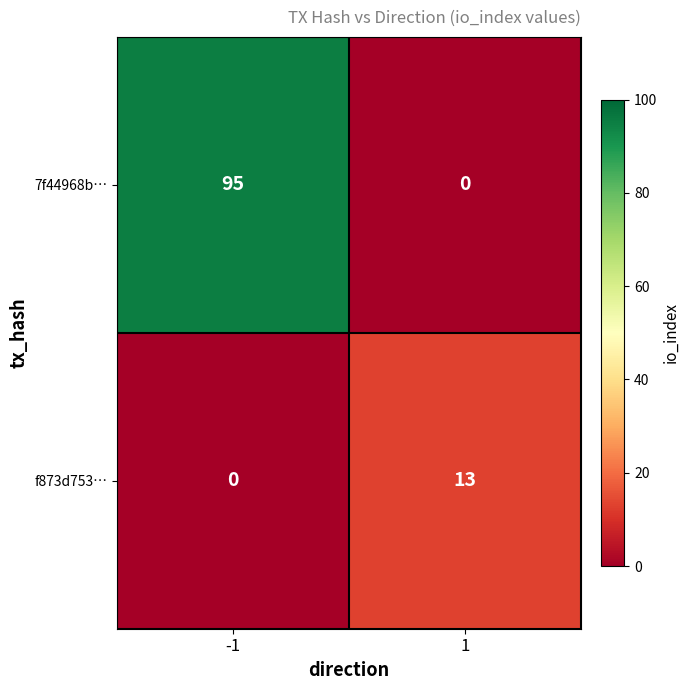

At how many categories does at least one series exceed 80?

1